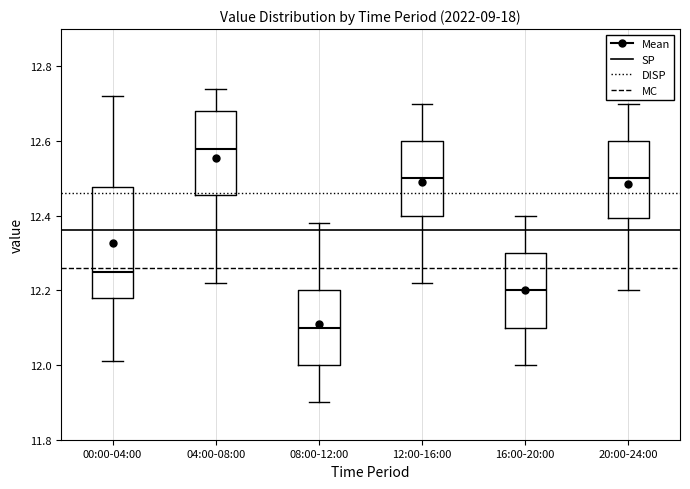

Comparing the boxes themselves (not the whiskers), which one is the tallest?

00:00-04:00